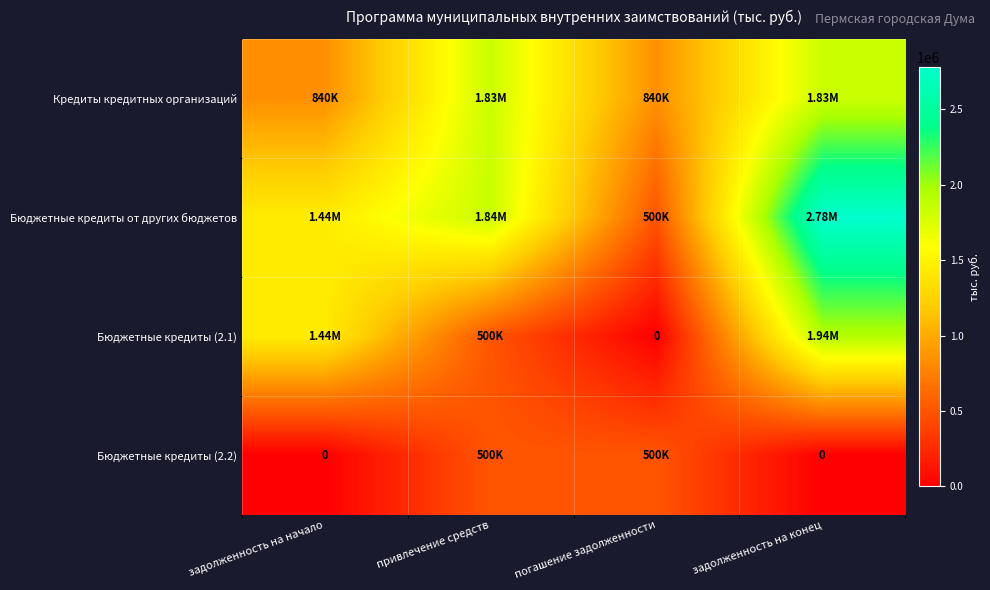

How many distinct data groups are displayed?

4